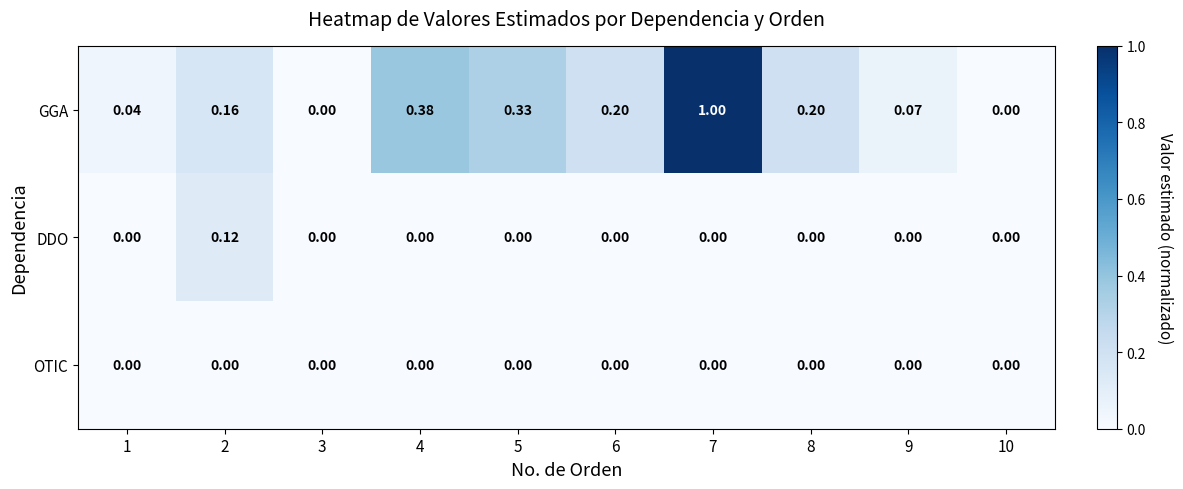

Between 3 and 4, which series saw the biggest shift?

GGA